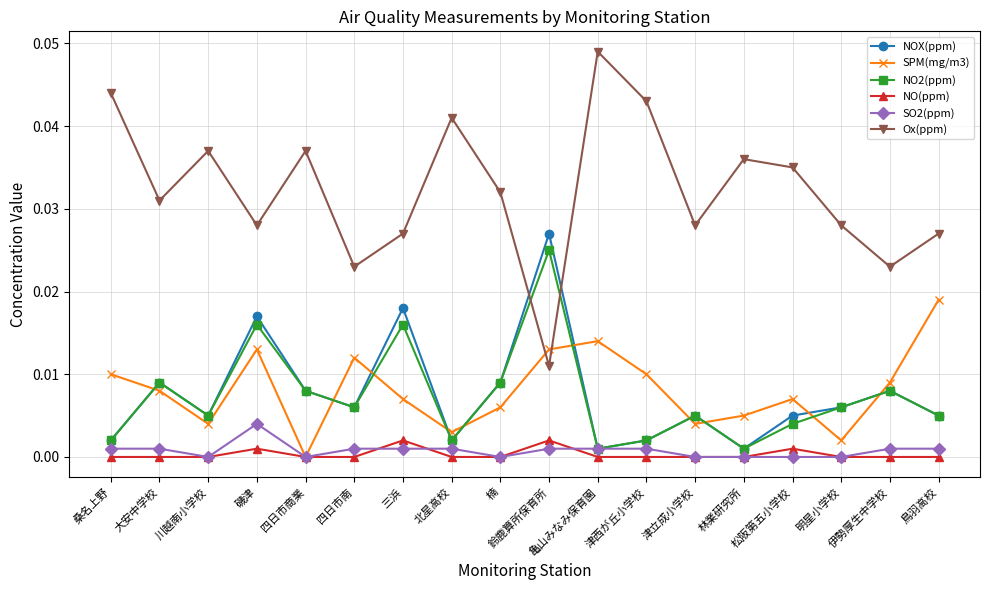

True or false: NOX(ppm) and NO(ppm) intersect in this chart.

False